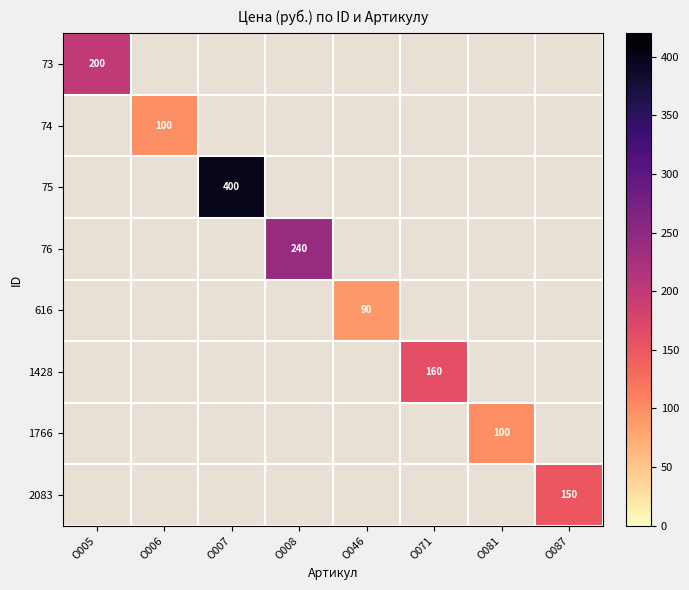

Count the number of data series in this chart.

8